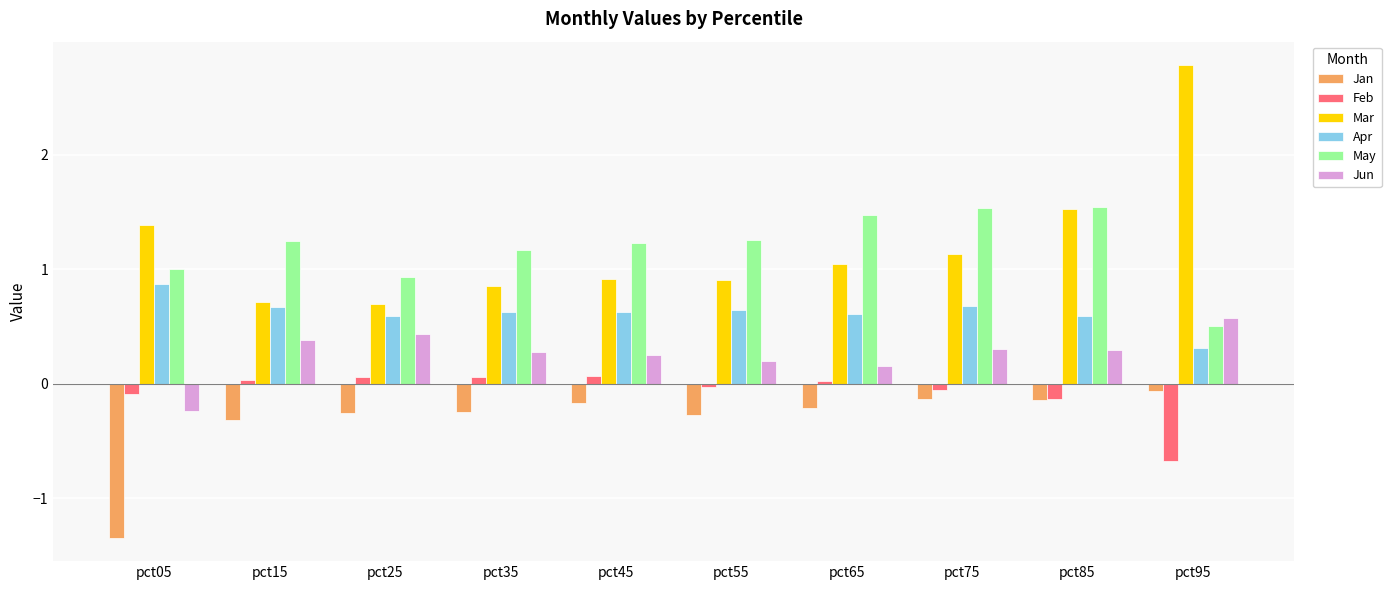

True or false: Mar has a value of 2.8 at pct95.

True